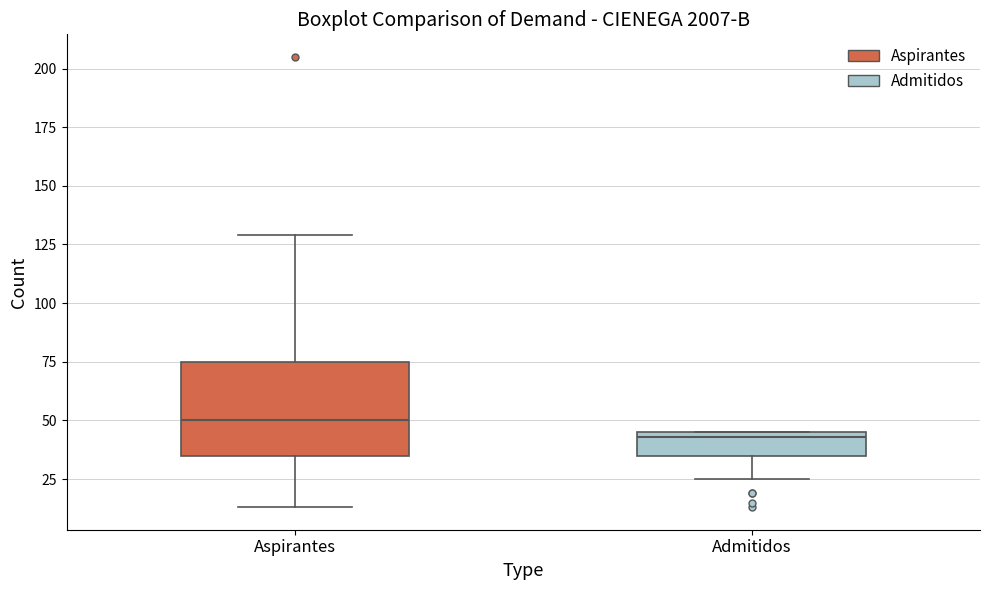

Which box has the lowest median line?

Admitidos